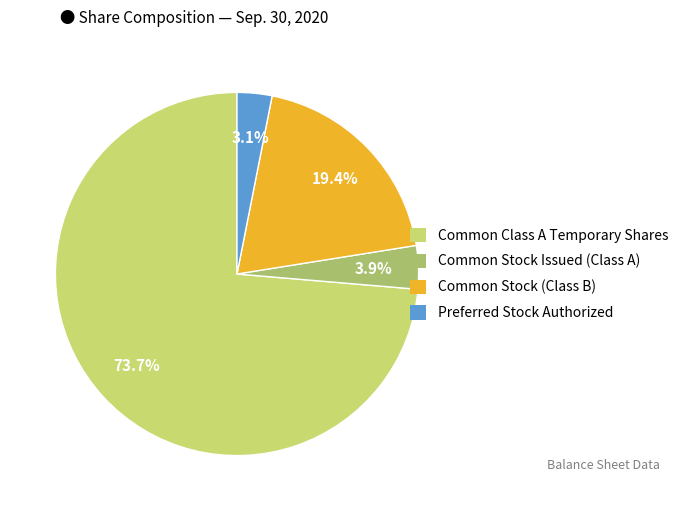

Rank the categories by value from lowest to highest.

Preferred Stock Authorized, Common Stock Issued (Class A), Common Stock (Class B), Common Class A Temporary Shares